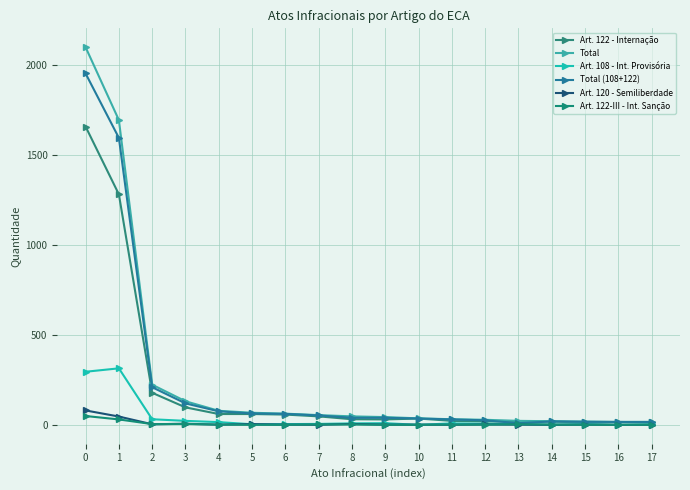

What is the spread (max minus min) of values at 7?

54